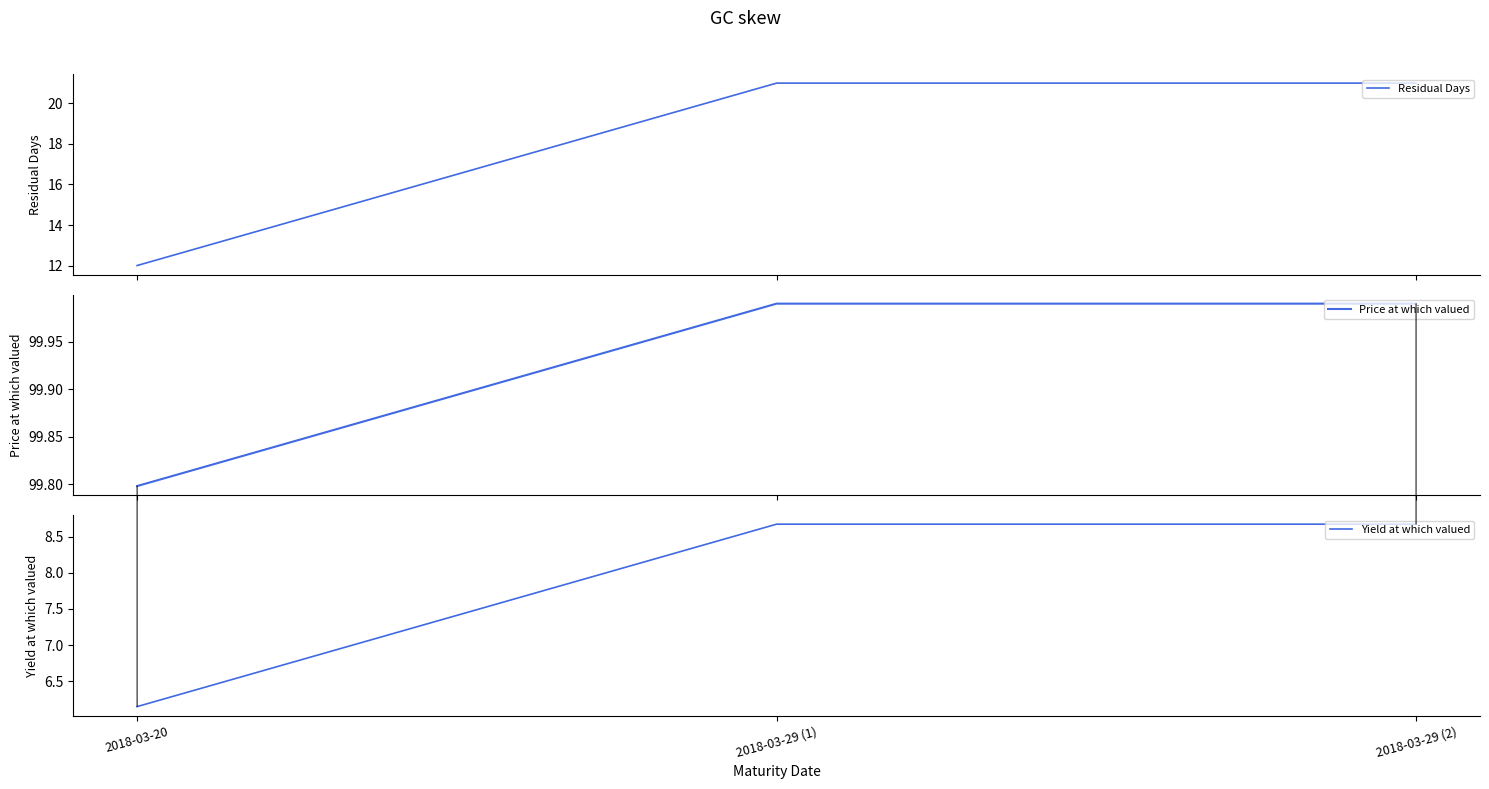

Is it true that Yield at which valued equals 8.7 at 2018-03-29 (2)?

True